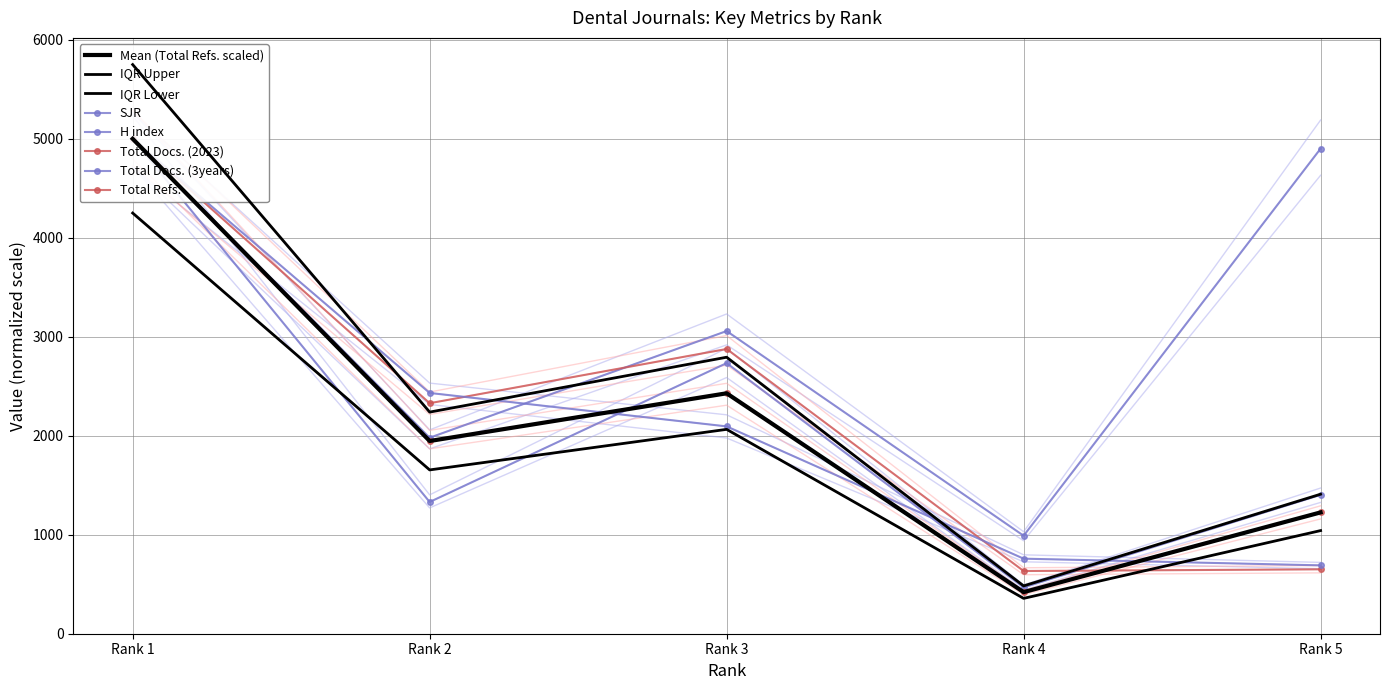

What value does the Total Docs. (3years) series have at 2?

2432.4